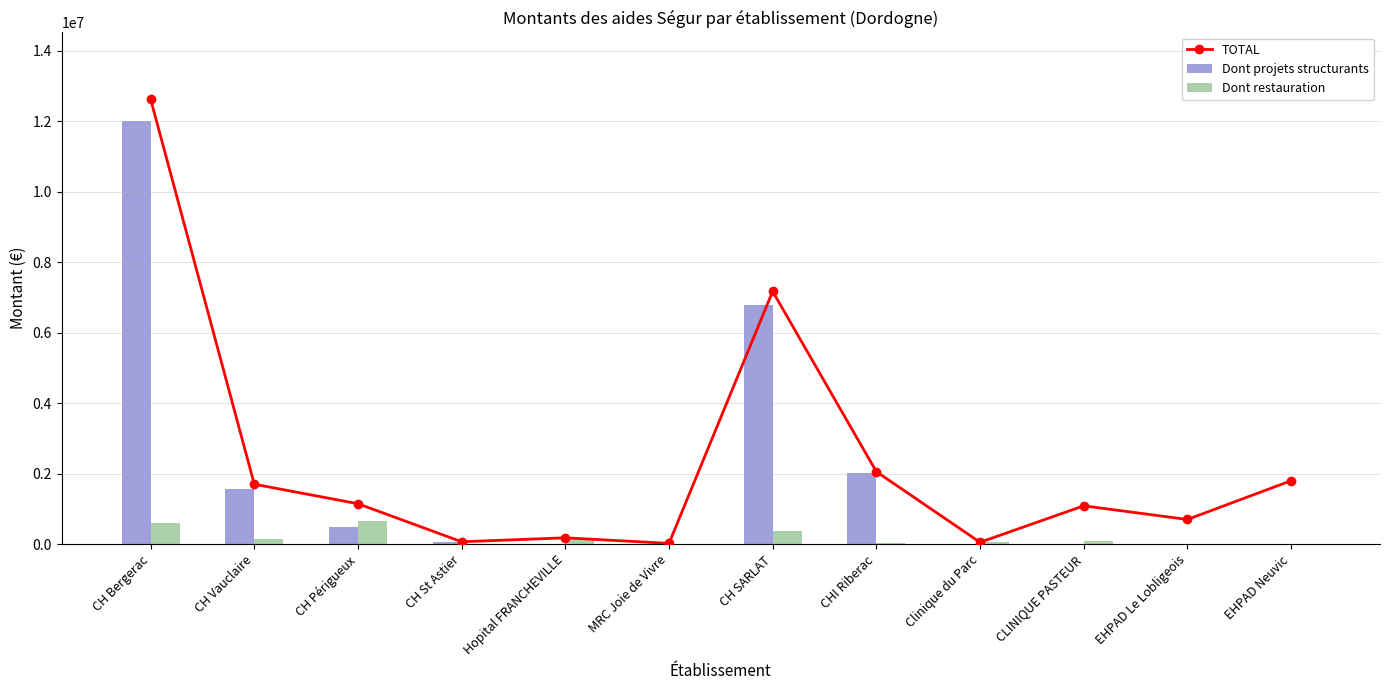

Is the value of Dont projets structurants at CH SARLAT greater than the value of Dont restauration at Clinique du Parc?

Yes